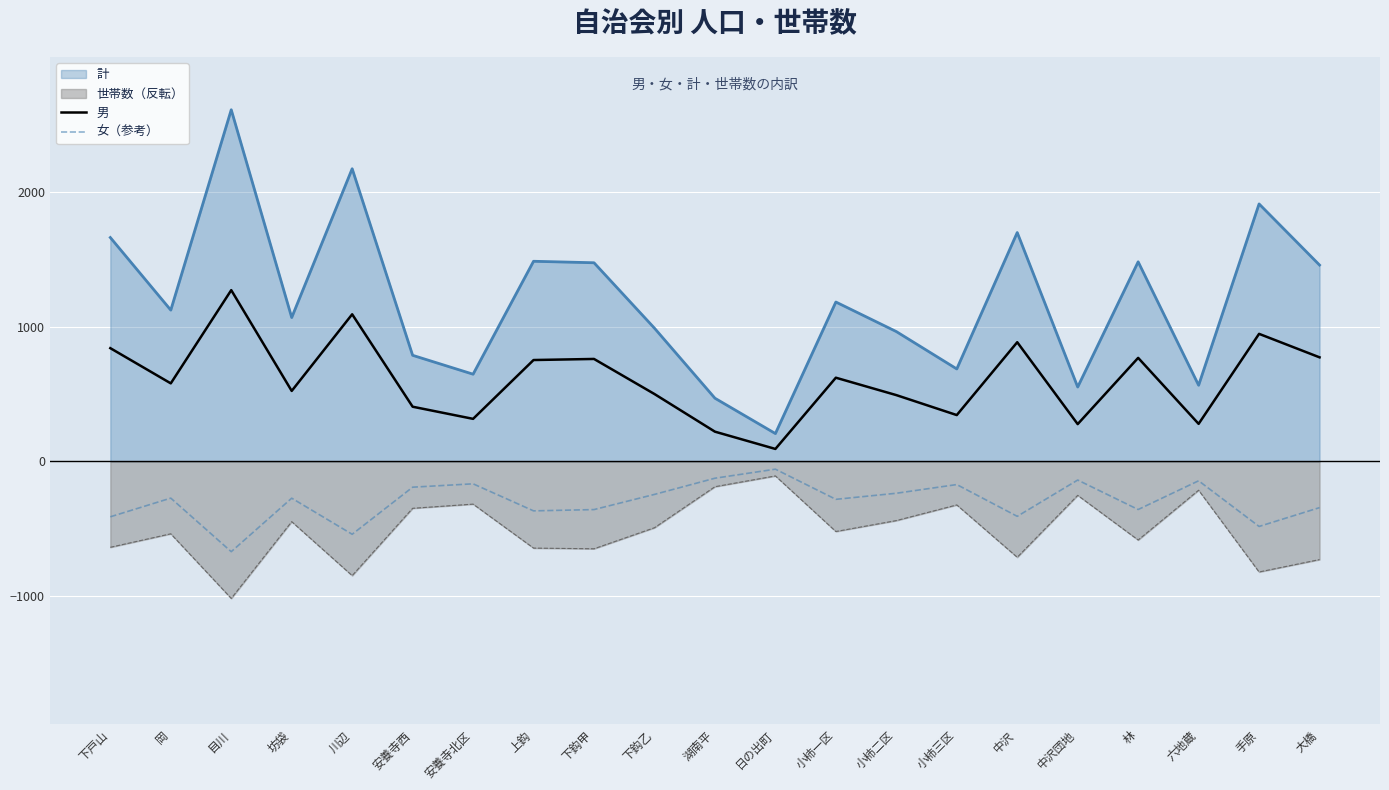

Reading left to right, extract all data points from this chart.

男: 840.0	579.0	1270.0	523.0	1091.0	406.0	316.0	752.0	760.0	500.0	221.0	93.0	621.0	492.0	344.0	884.0	277.0	768.0	279.0	946.0	772.0
女（参考）: -410.0	-271.5	-668.5	-272.0	-539.5	-190.5	-165.5	-366.0	-356.5	-244.0	-124.0	-57.0	-280.5	-235.5	-171.0	-406.5	-137.5	-356.0	-143.0	-481.5	-342.0